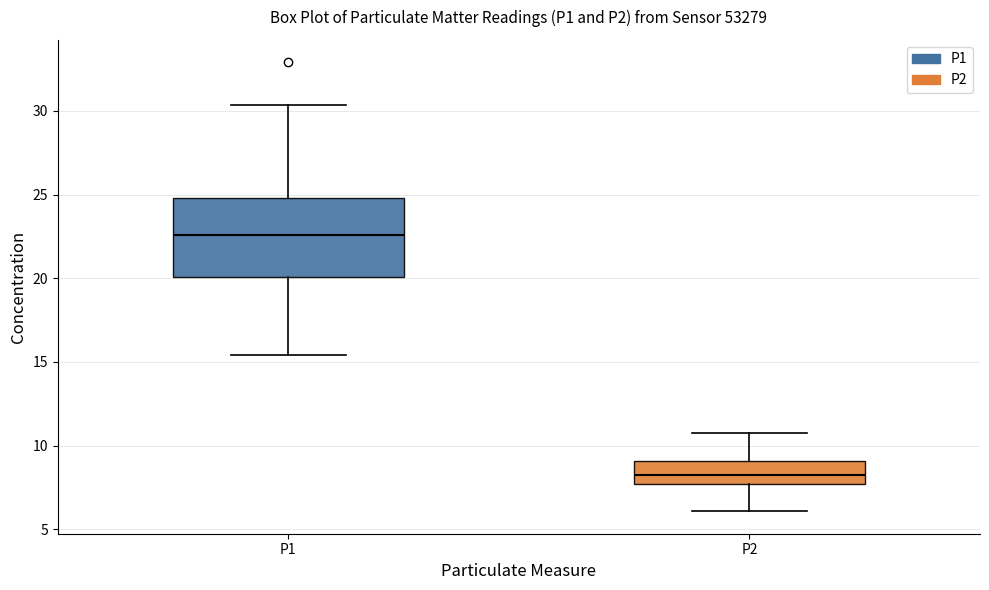

Comparing the boxes themselves (not the whiskers), which one is the tallest?

P1